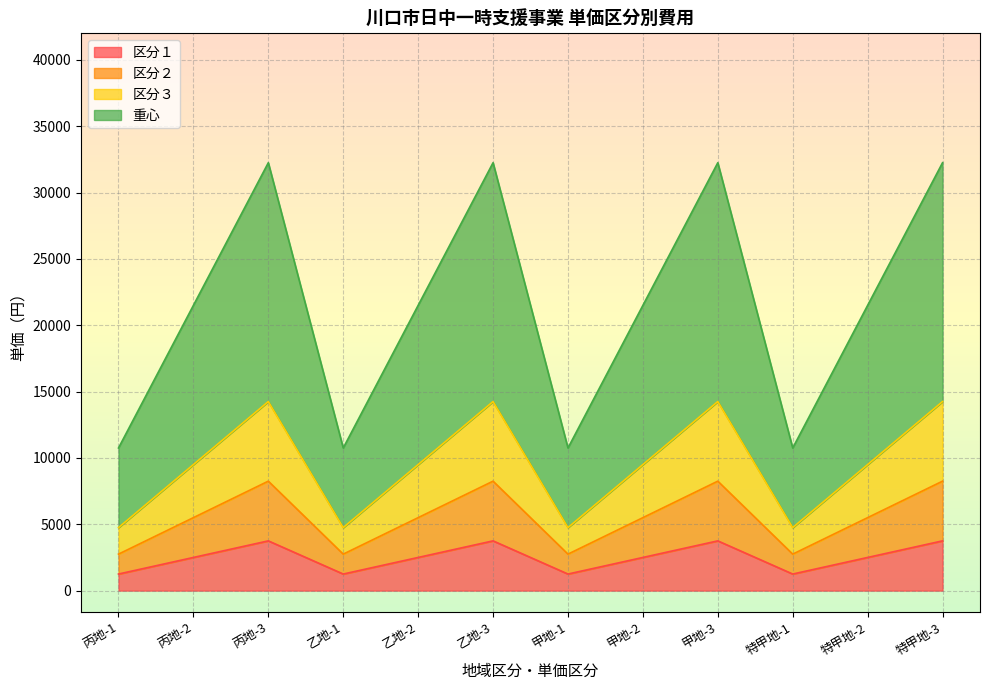

What is the label of the 11th point from the right?

丙地-2